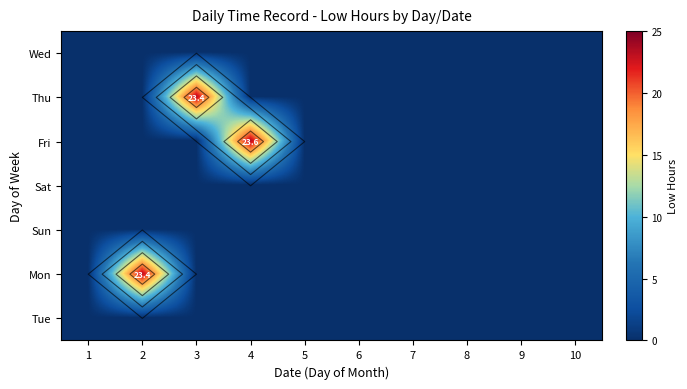

At 8, list the series in order from largest to smallest.

Wed, Thu, Fri, Sat, Sun, Mon, Tue